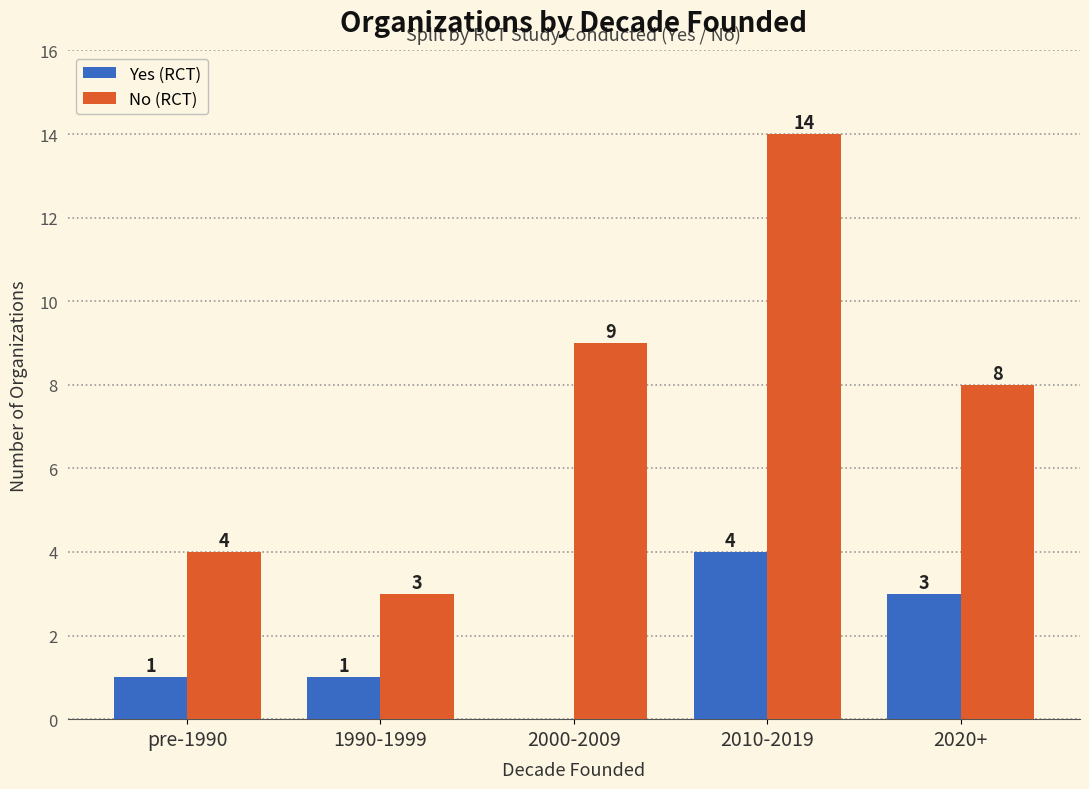

What is the sum of all No (RCT) values?

38